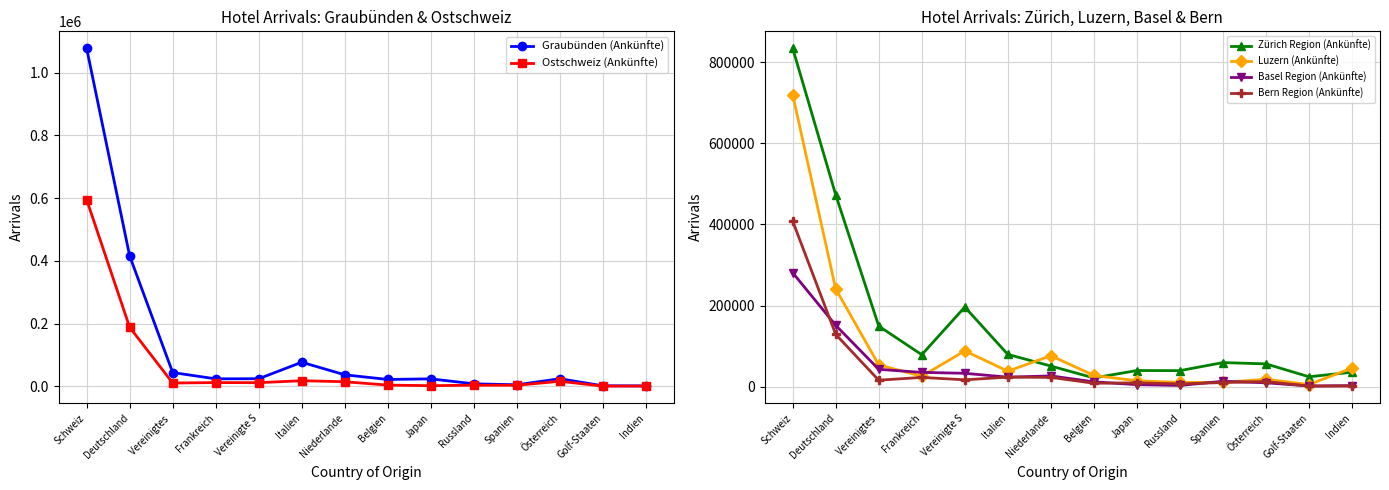

True or false: Zürich Region (Ankünfte) and Luzern (Ankünfte) intersect in this chart.

True